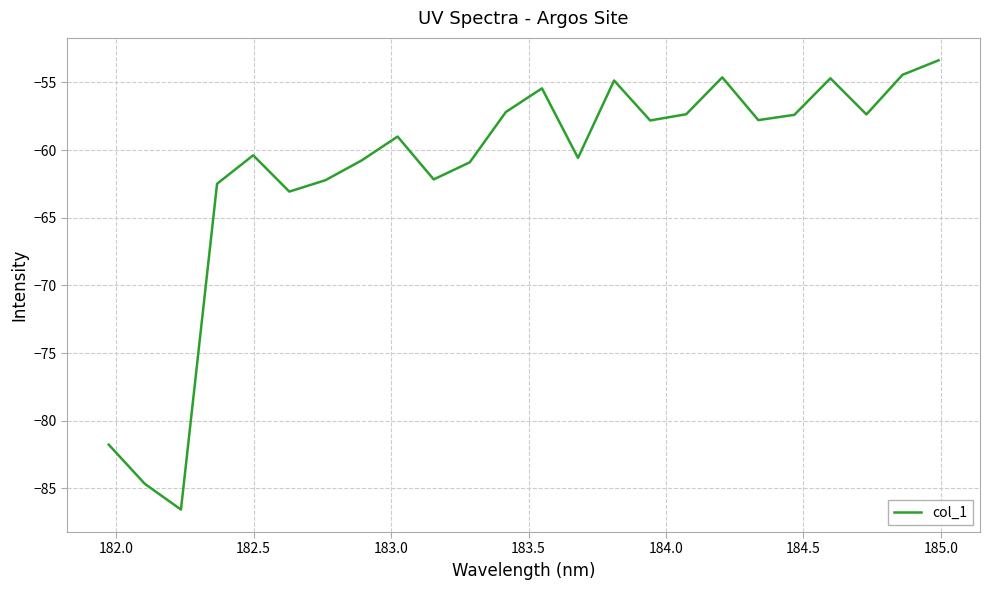

What is the maximum value shown in the chart?

-53.4